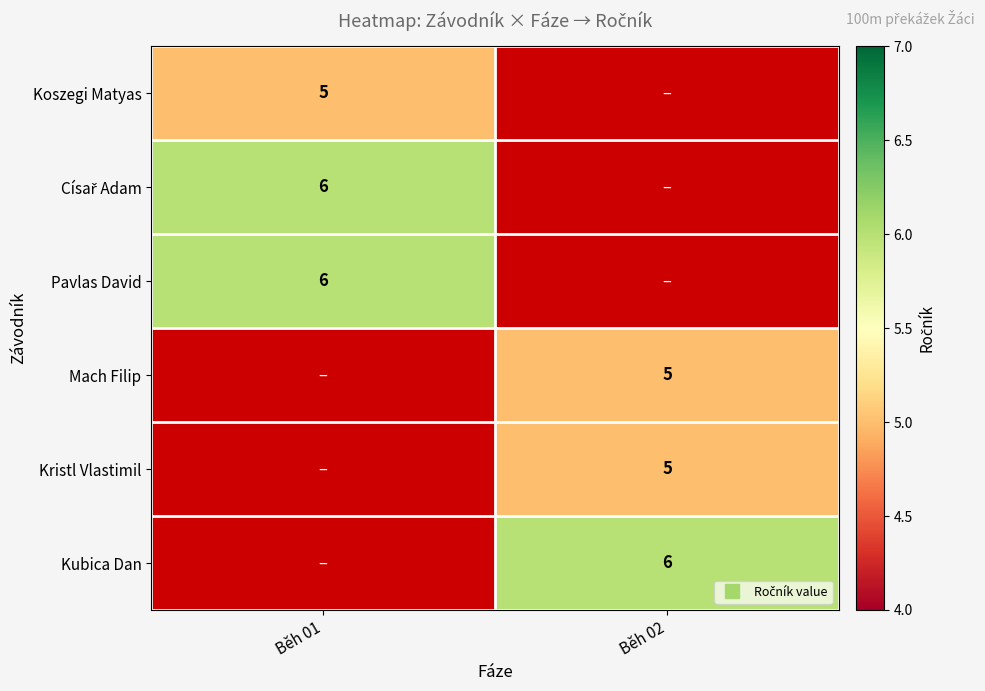

Rank the series at Běh 02 from highest to lowest value.

Kubica Dan, Koszegi Matyas, Císař Adam, Pavlas David, Mach Filip, Kristl Vlastimil